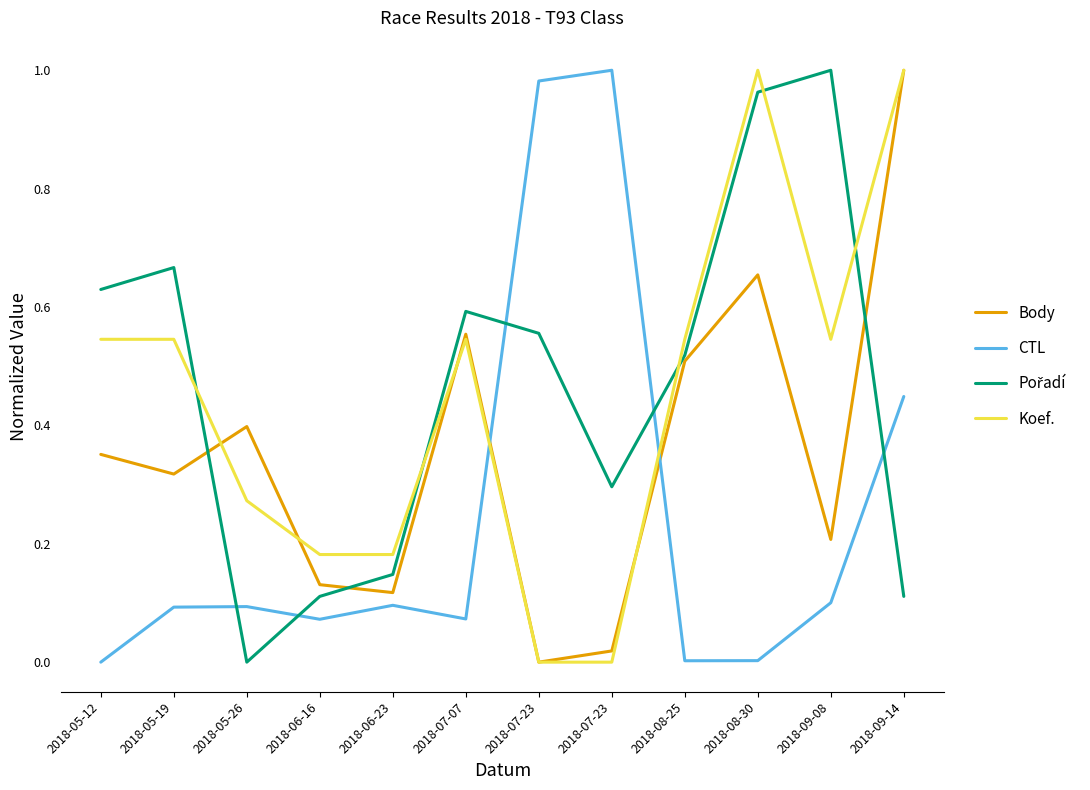

Is this an area chart (filled region under the line)?

No